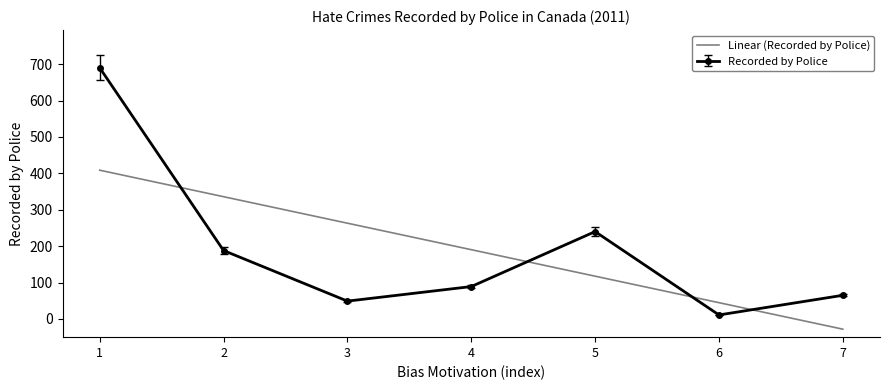

What is the smallest value displayed?

-28.1